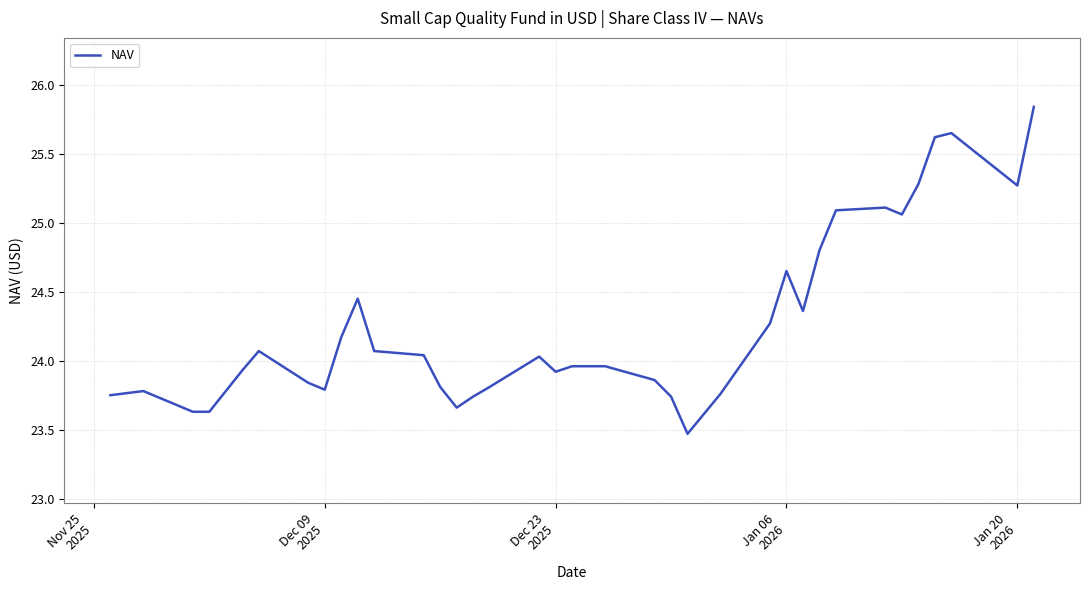

Does the chart have visible grid lines?

Yes